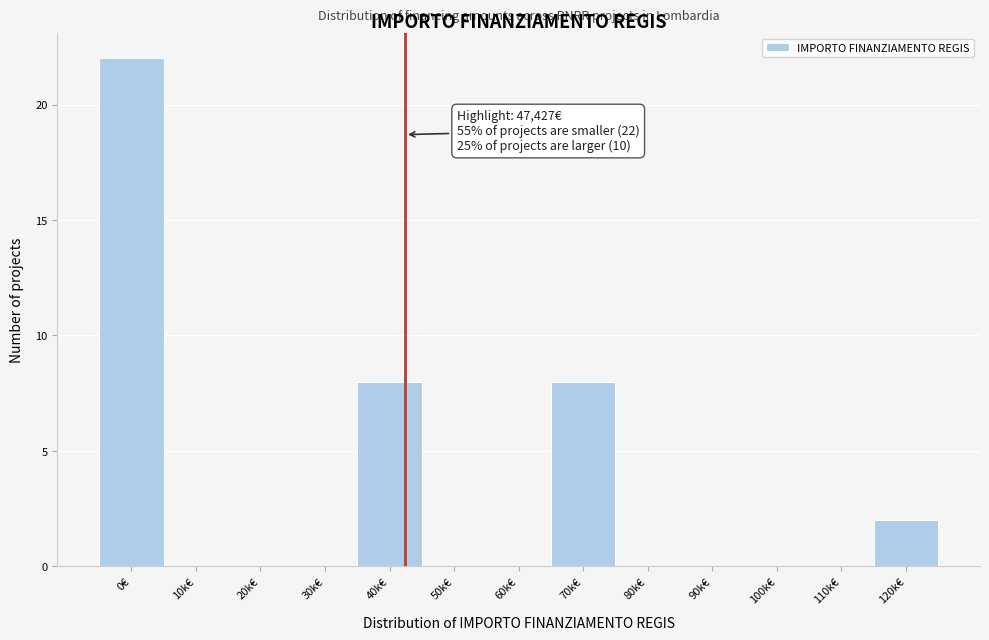

Reading right to left, what are all the values shown in this chart?

120k€=2	110k€=0	100k€=0	90k€=0	80k€=0	70k€=8	60k€=0	50k€=0	40k€=8	30k€=0	20k€=0	10k€=0	0€=22